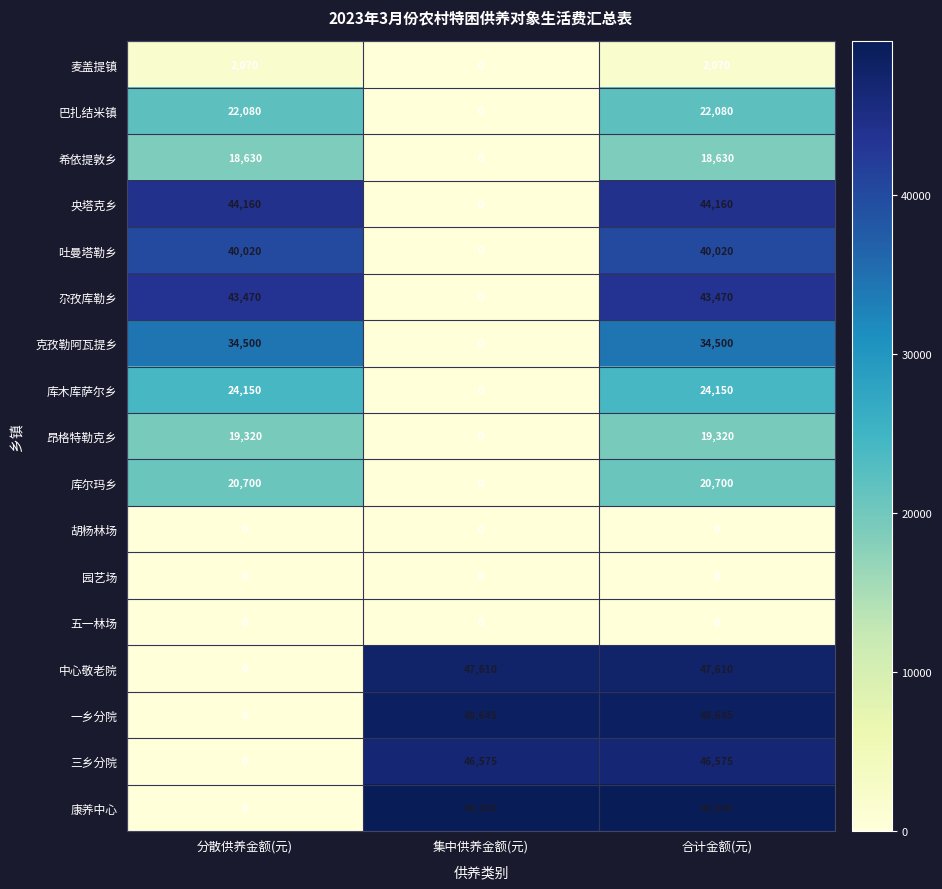

The value of 昂格特勒克乡 at 分散供养金额(元) is 31349. True or false?

False